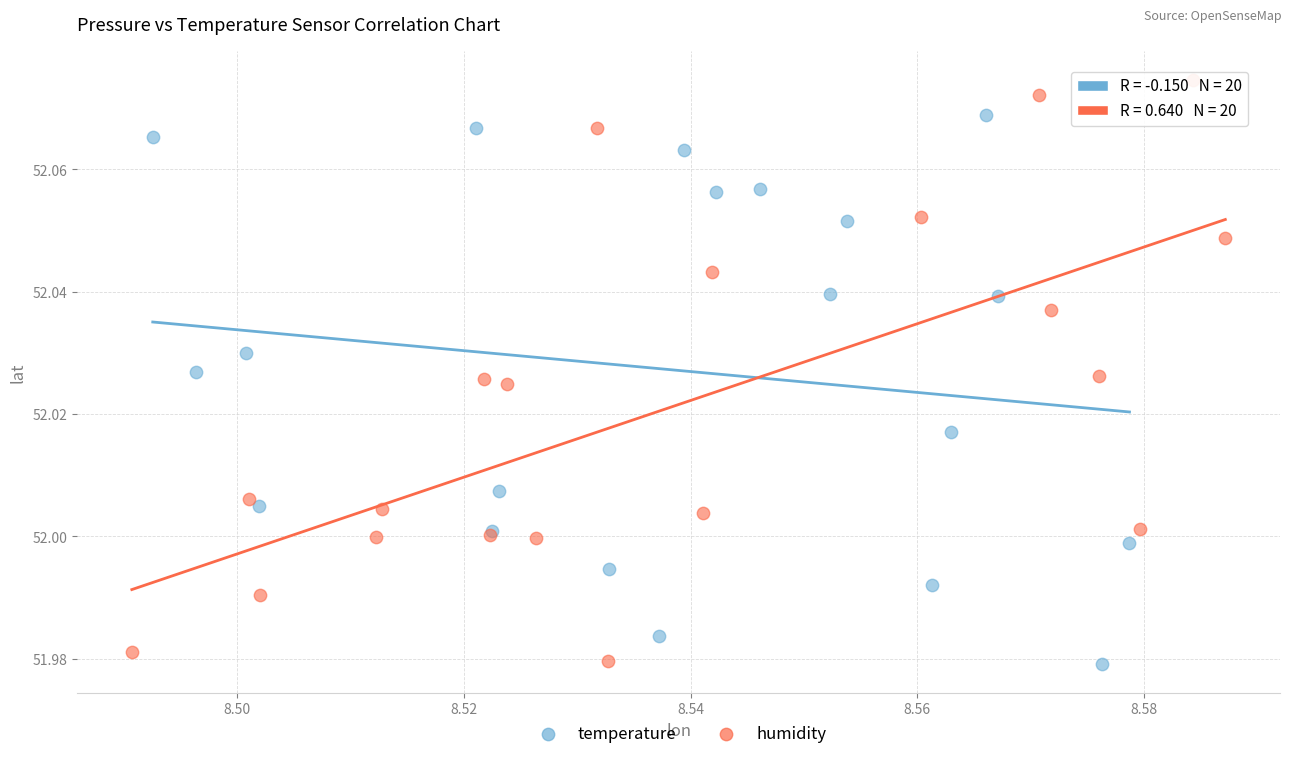

Which series has the widest spread of Y values?

humidity